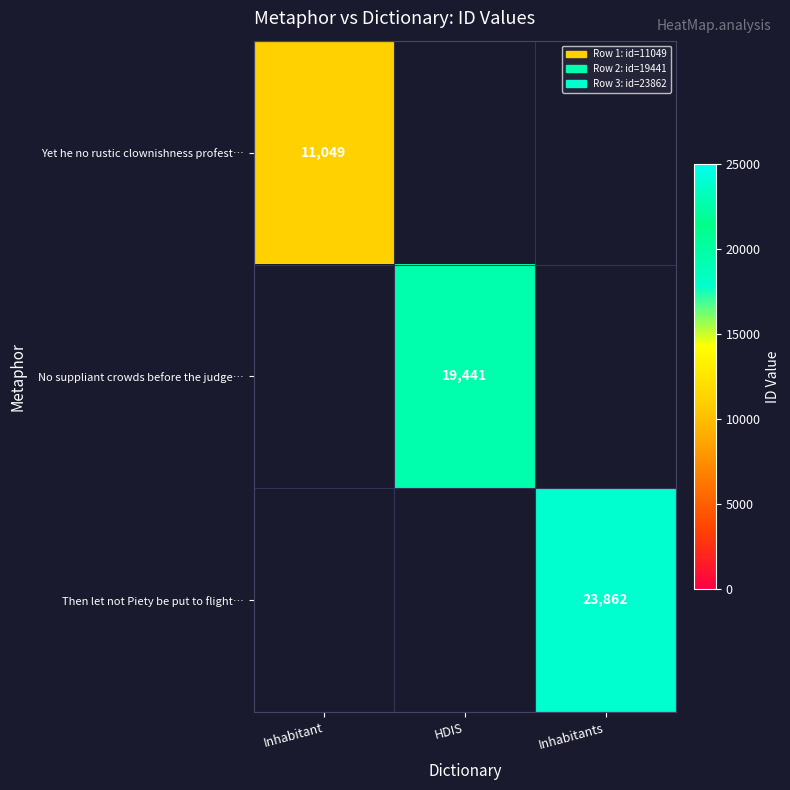

True or false: No suppliant crowds before the judge… has a value of 19441 at HDIS.

True